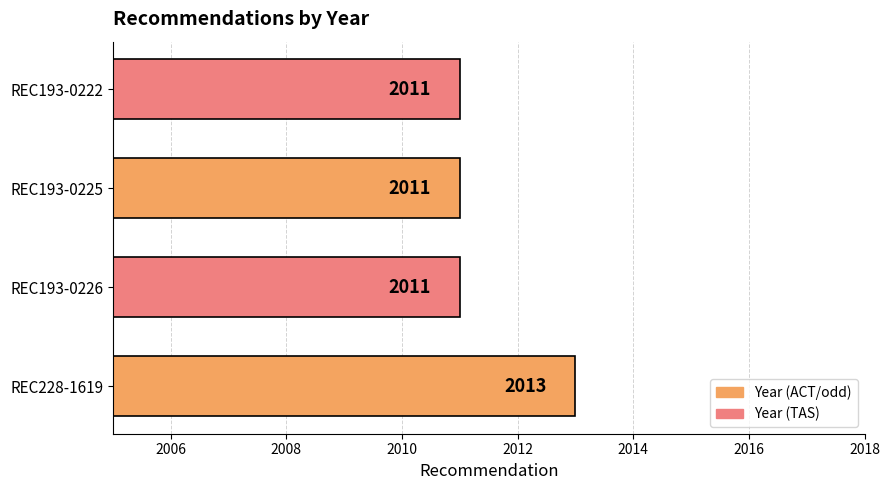

What is the average value?

2012